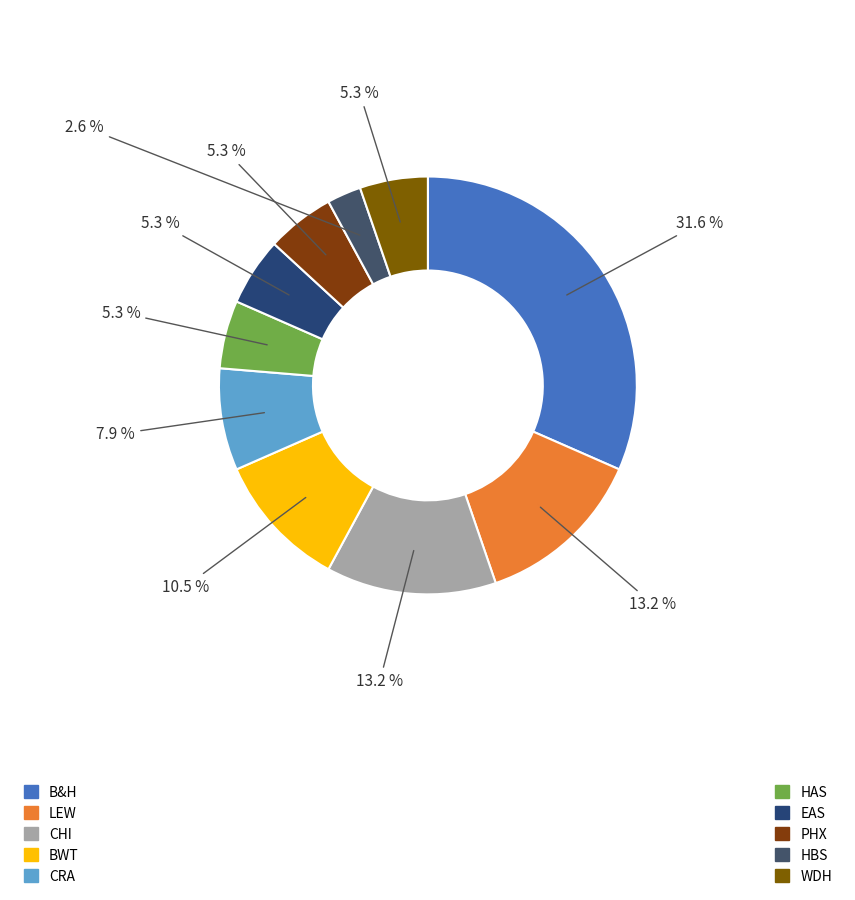

How many segments does this pie chart have?

10